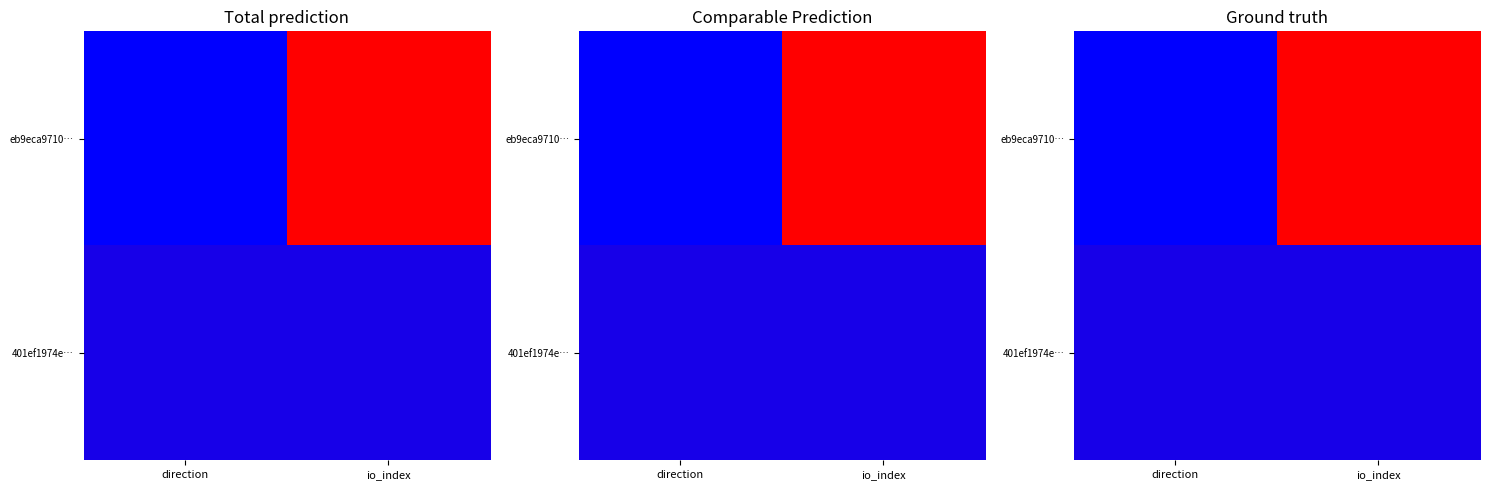

At which label is 401ef1974e… closest to 0?

direction